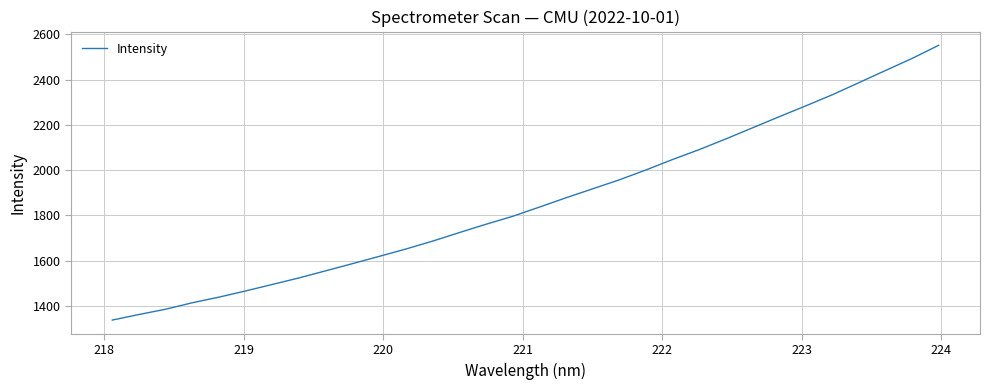

What is the smallest value displayed?

1337.6